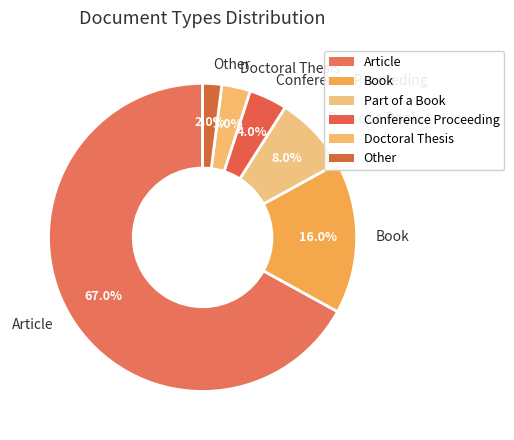

Which slice is the smallest?

Other